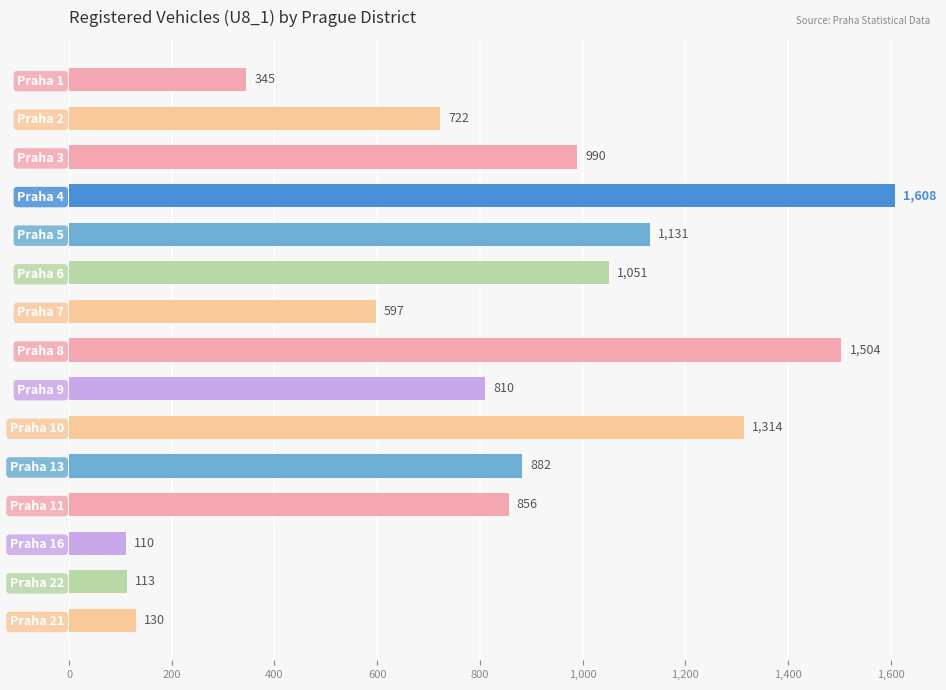

How many series are shown in this chart?

1